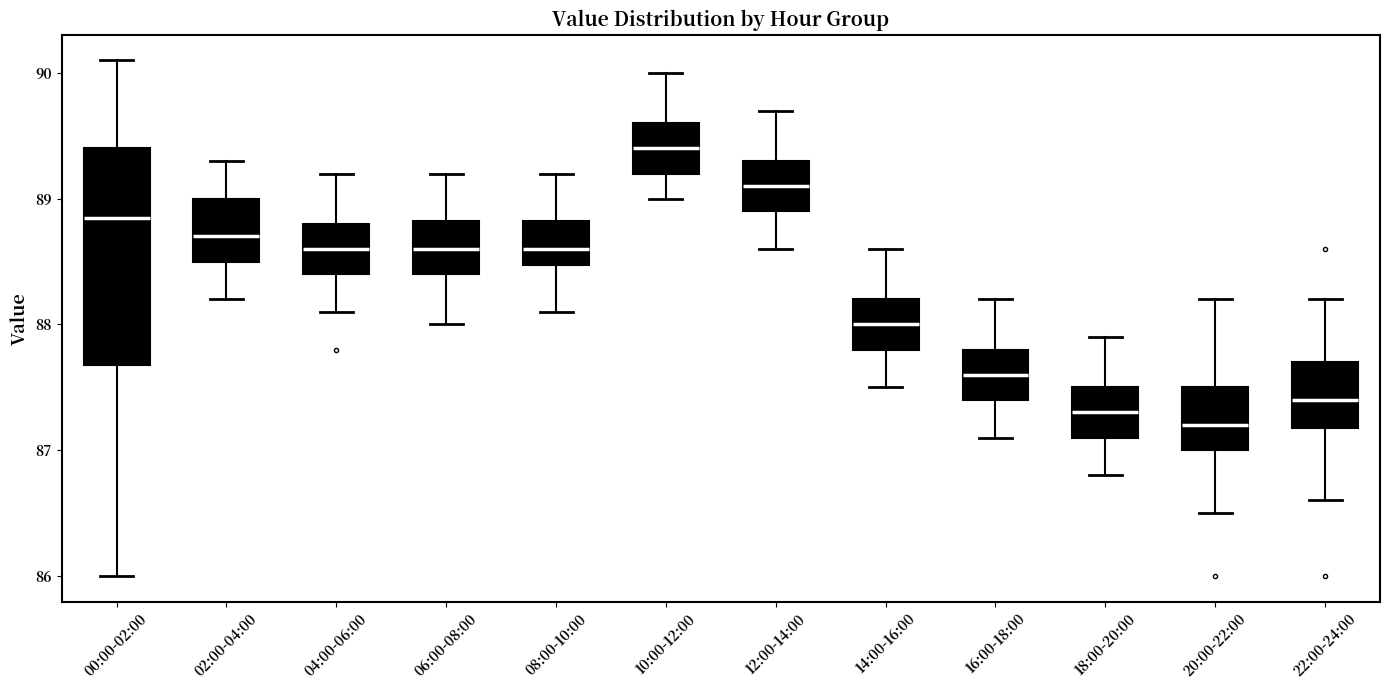

Reading left to right, transcribe this box plot: for each box, give where its median line is, the range the box spans, and where its two whiskers end, as read against the y-axis. The values are not printed on the chart, so give them approximately, as read against the axis.

00:00-02:00: median 88.9, box 87.7 to 89.4, whiskers 86.0 to 90.1
02:00-04:00: median 88.7, box 88.5 to 89.0, whiskers 88.2 to 89.3
04:00-06:00: median 88.6, box 88.4 to 88.8, whiskers 88.1 to 89.2
06:00-08:00: median 88.6, box 88.4 to 88.8, whiskers 88.0 to 89.2
08:00-10:00: median 88.6, box 88.5 to 88.8, whiskers 88.1 to 89.2
10:00-12:00: median 89.4, box 89.2 to 89.6, whiskers 89.0 to 90.0
12:00-14:00: median 89.1, box 88.9 to 89.3, whiskers 88.6 to 89.7
14:00-16:00: median 88.0, box 87.8 to 88.2, whiskers 87.5 to 88.6
16:00-18:00: median 87.6, box 87.4 to 87.8, whiskers 87.1 to 88.2
18:00-20:00: median 87.3, box 87.1 to 87.5, whiskers 86.8 to 87.9
20:00-22:00: median 87.2, box 87.0 to 87.5, whiskers 86.5 to 88.2
22:00-24:00: median 87.4, box 87.2 to 87.7, whiskers 86.6 to 88.2